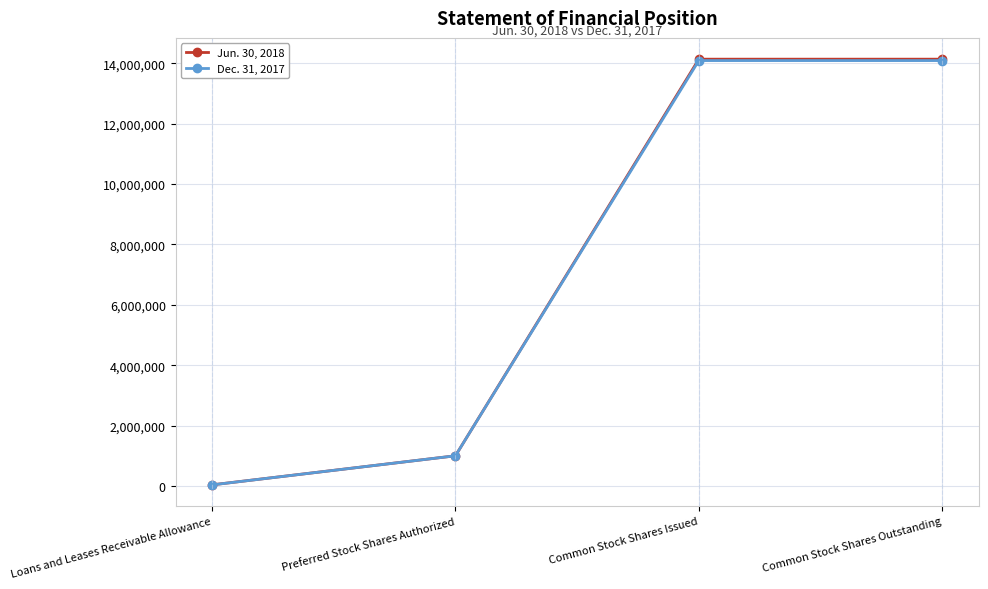

How many values in the Dec. 31, 2017 series are below 14087533?

2